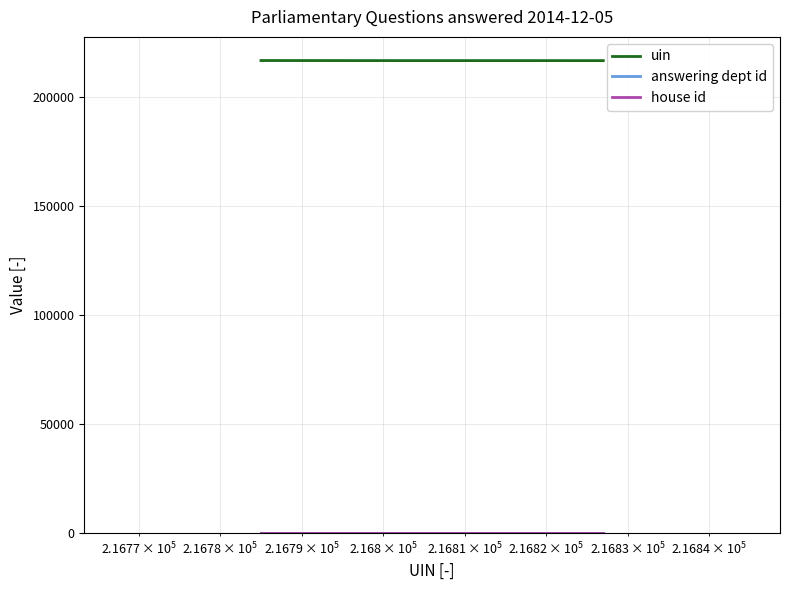

What is the maximum value for uin?

216827